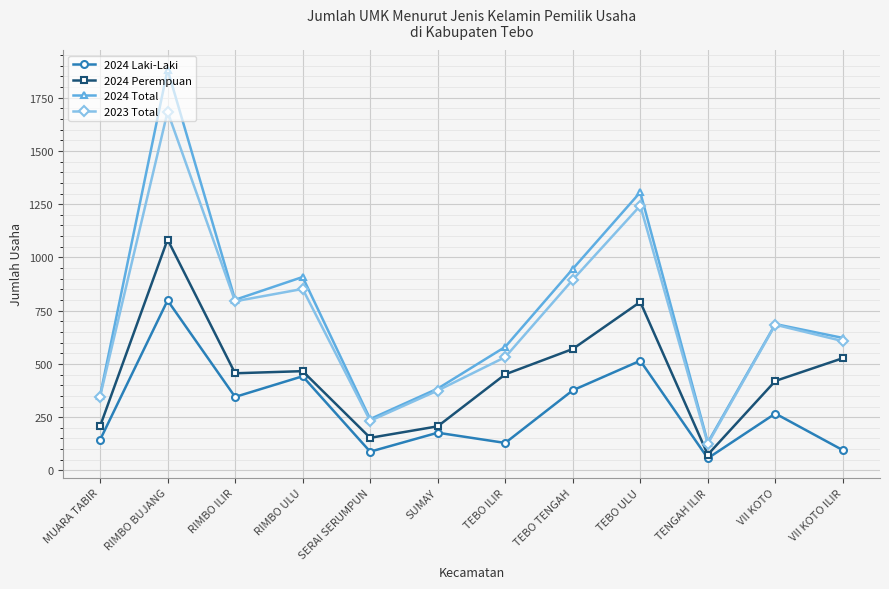

Which series has the largest total across all categories?

2024 Total